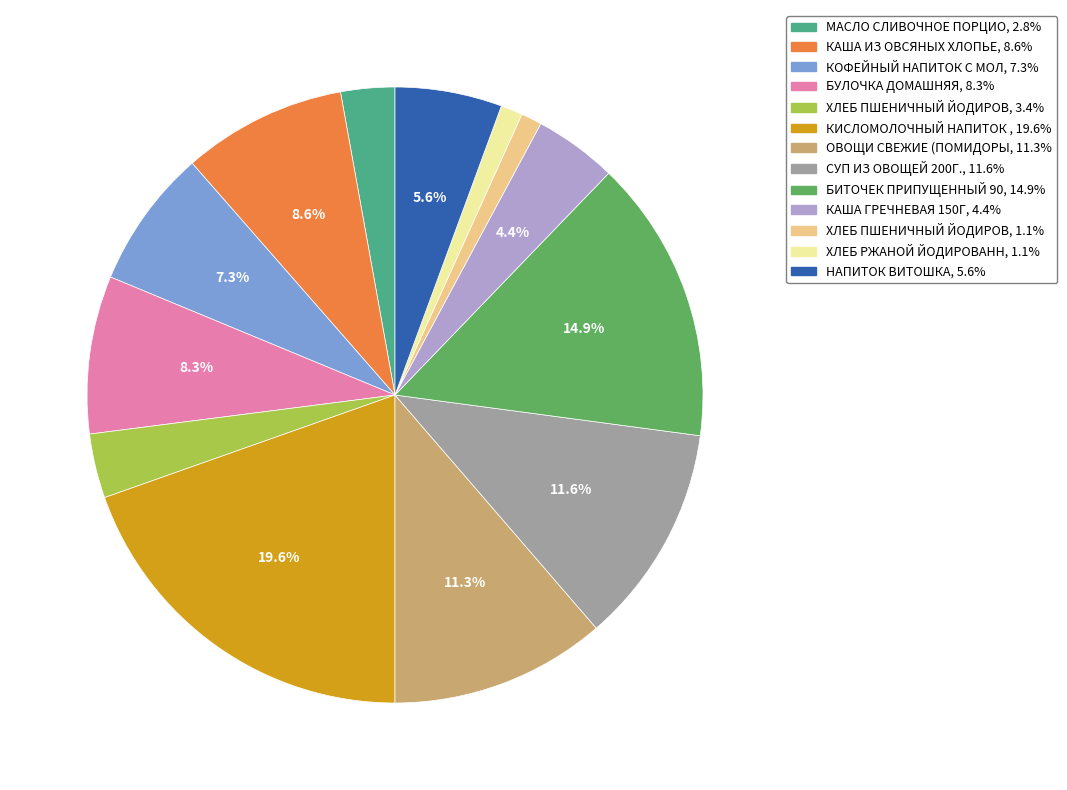

Is there a majority slice in this chart?

No